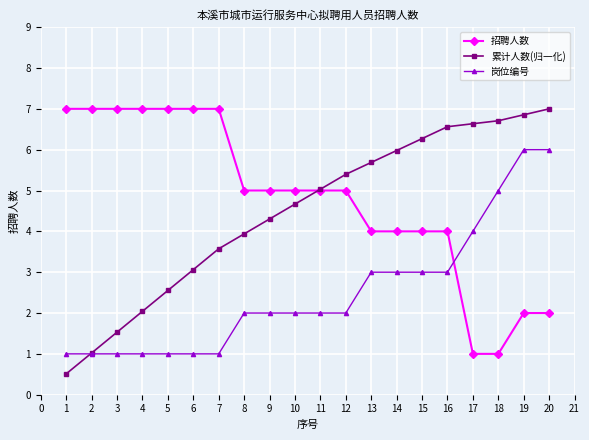

How many times do 岗位编号 and 招聘人数 cross each other?

1